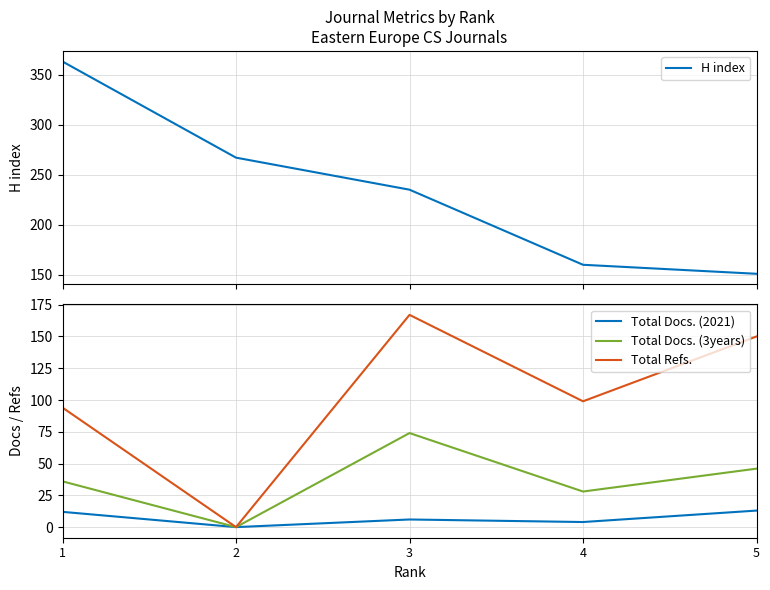

Reading right to left, list all the values displayed in this chart.

H index: 5=151	4=160	3=235	2=267	1=363
Total Docs. (2021): 5=13	4=4	3=6	2=0	1=12
Total Docs. (3years): 5=46	4=28	3=74	2=0	1=36
Total Refs.: 5=150	4=99	3=167	2=0	1=94